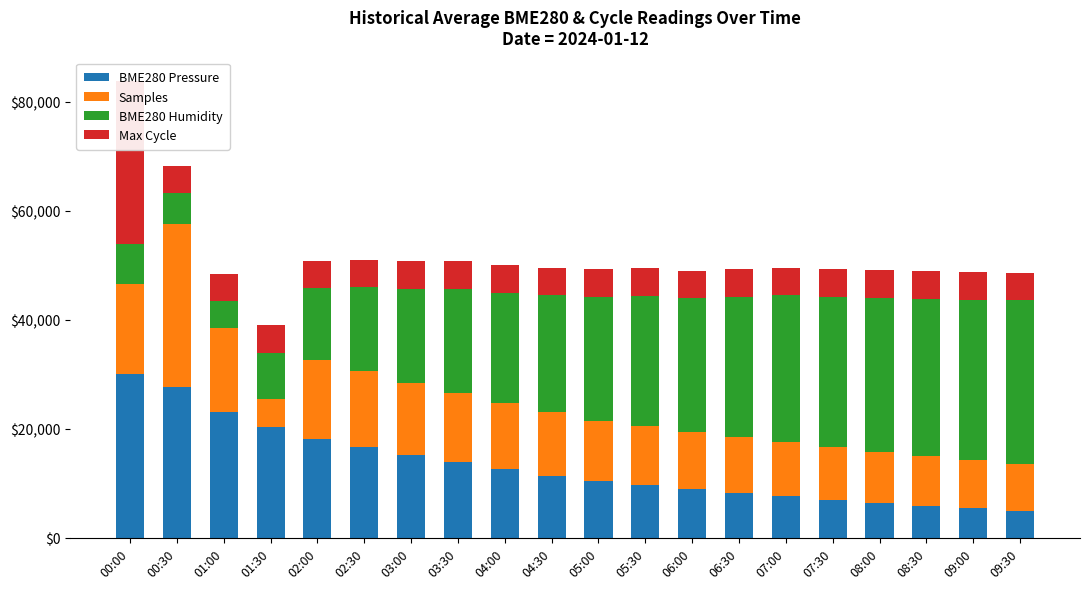

Reading right to left, list all the values displayed in this chart.

BME280 Pressure: 5000.0	5416.3	5884.6	6405.0	6977.4	7601.8	8278.2	8902.7	9683.2	10463.7	11400.4	12545.2	13846.1	15146.9	16708.0	18132.8	20402.5	23121.4	27617.8	30000.0
Samples: 8556.7	8834.0	9111.2	9388.5	9665.7	9943.0	10220.3	10497.5	10774.8	11052.0	11606.6	12161.1	12715.6	13270.1	13824.6	14408.0	5000.0	15275.3	30000.0	16537.9
BME280 Humidity: 30000.0	29391.7	28783.5	28175.2	27566.9	26958.6	25742.1	24525.5	23917.3	22700.7	21484.2	20267.6	19051.1	17226.3	15401.5	13211.7	8528.0	5000.0	5547.4	7311.4
Max Cycle: 5066.0	5066.0	5066.0	5066.0	5066.0	5066.0	5066.0	5066.0	5066.0	5066.0	5066.0	5066.0	5066.0	5066.0	5066.0	5000.0	5066.0	5066.0	5066.0	30000.0